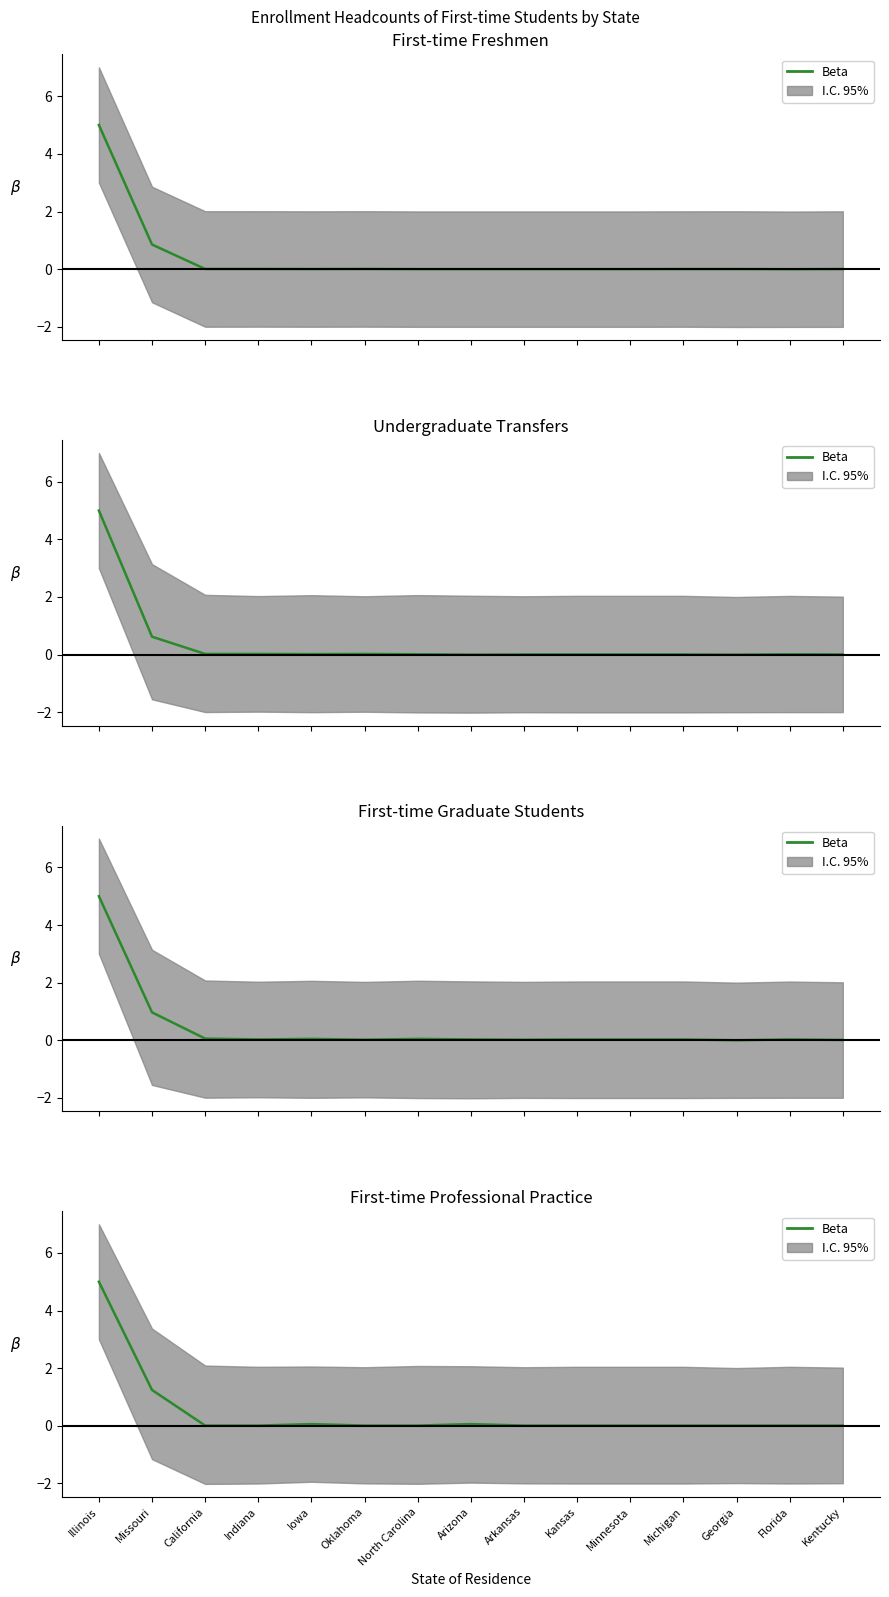

Which category has the lowest value across all series?

California